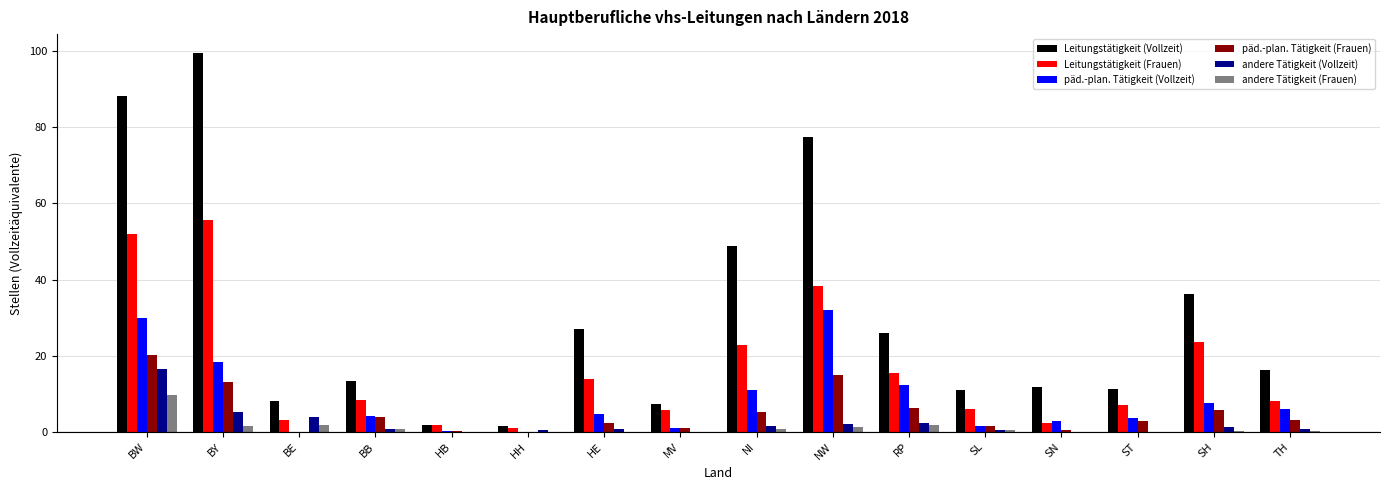

What is the maximum value shown in the chart?

99.4